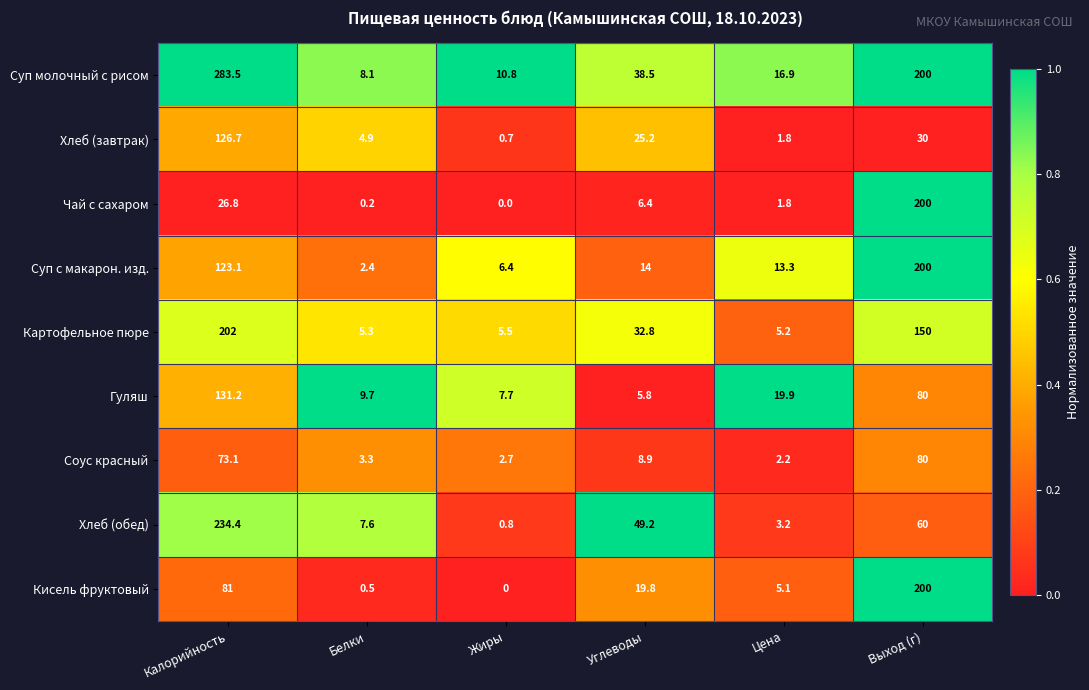

What is the greatest value displayed?

283.5